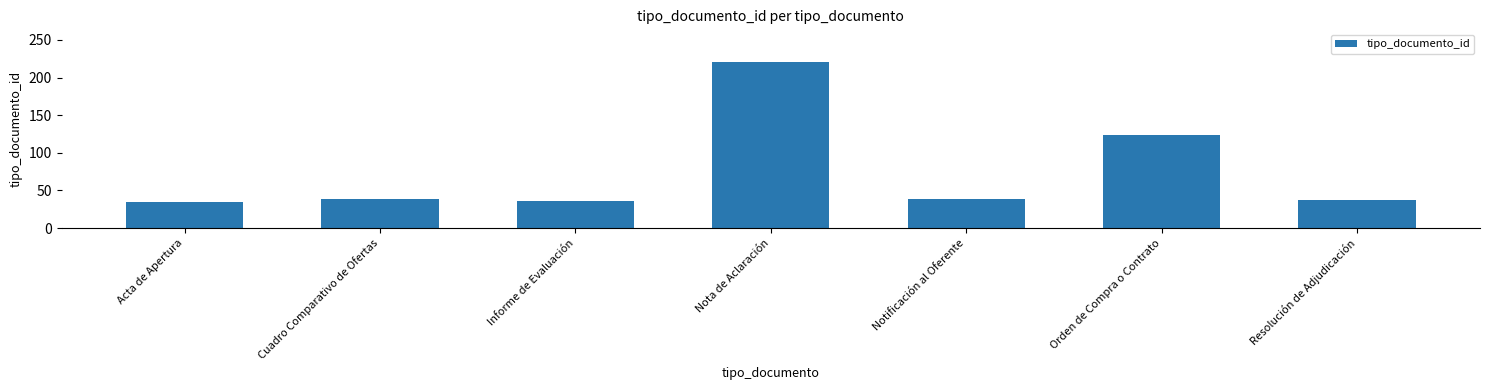

What is the sum of the values at Nota de Aclaración and Cuadro Comparativo de Ofertas?

258